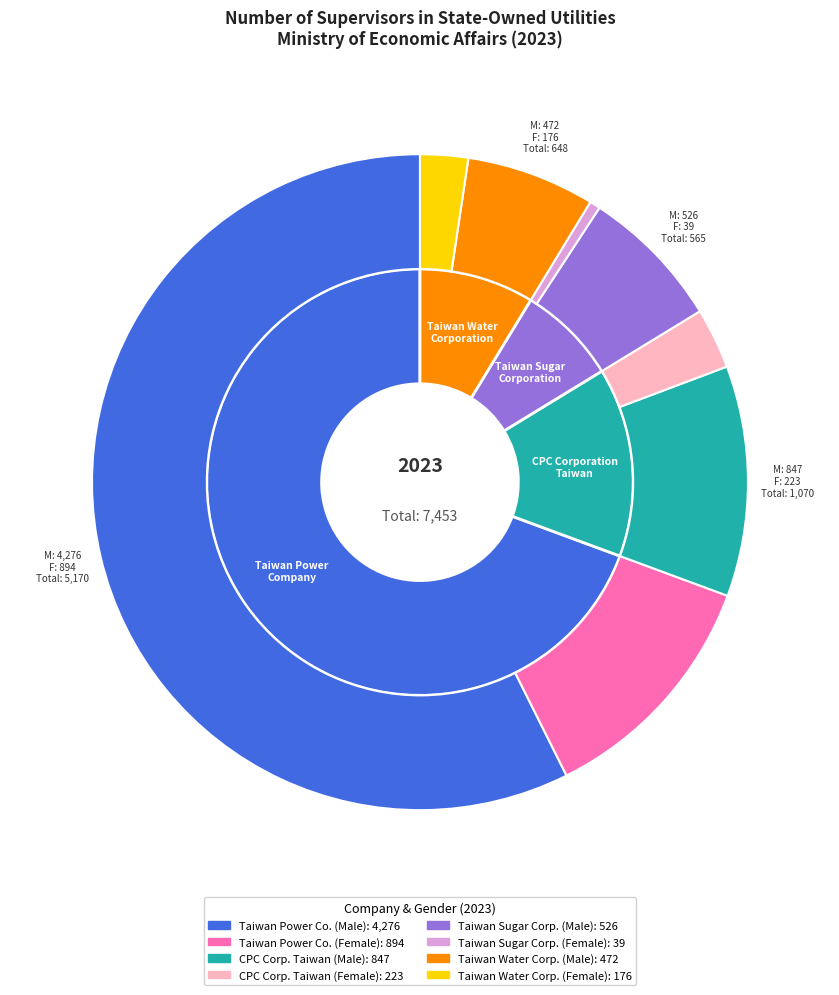

Which category accounts for the majority?

Taiwan Power Company (Male)